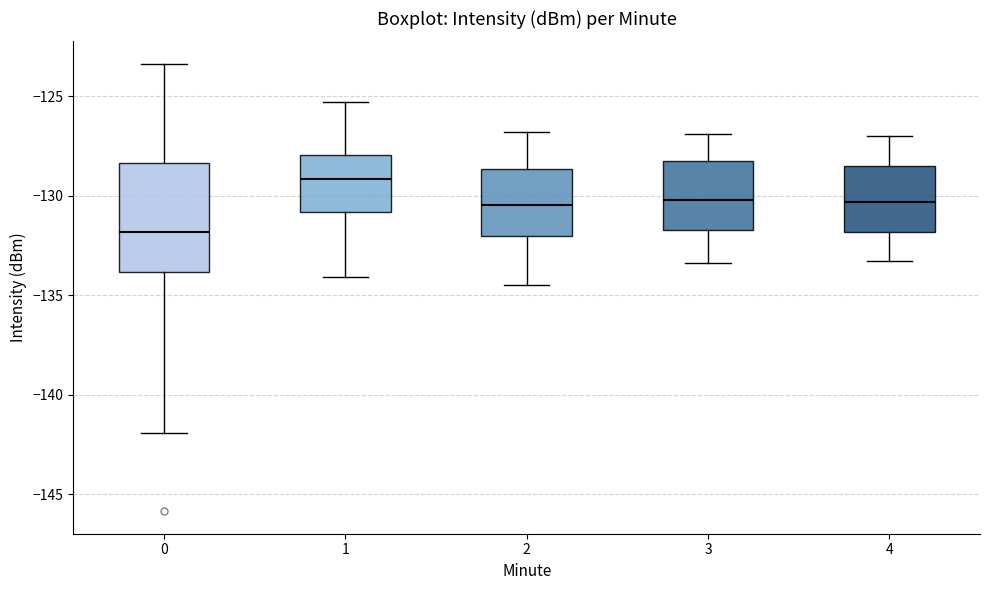

Which box is the tallest, from its lower edge to its upper edge?

0